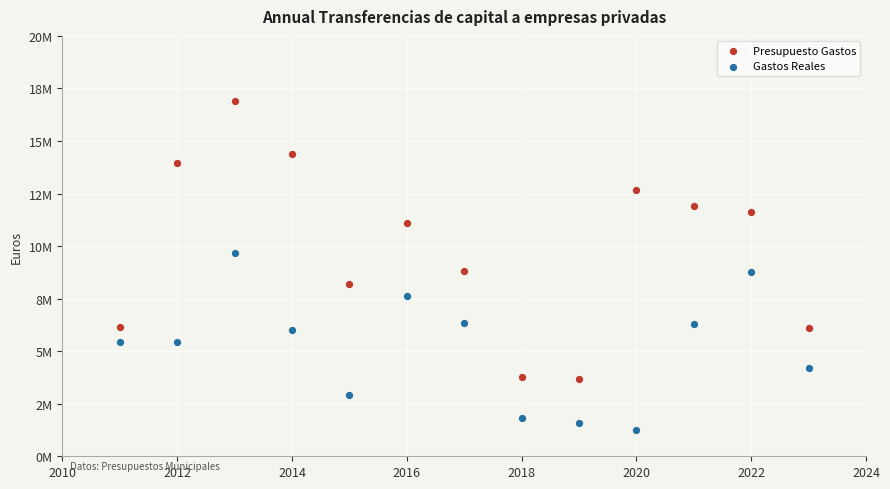

What are all the series names shown in the legend?

Presupuesto Gastos, Gastos Reales